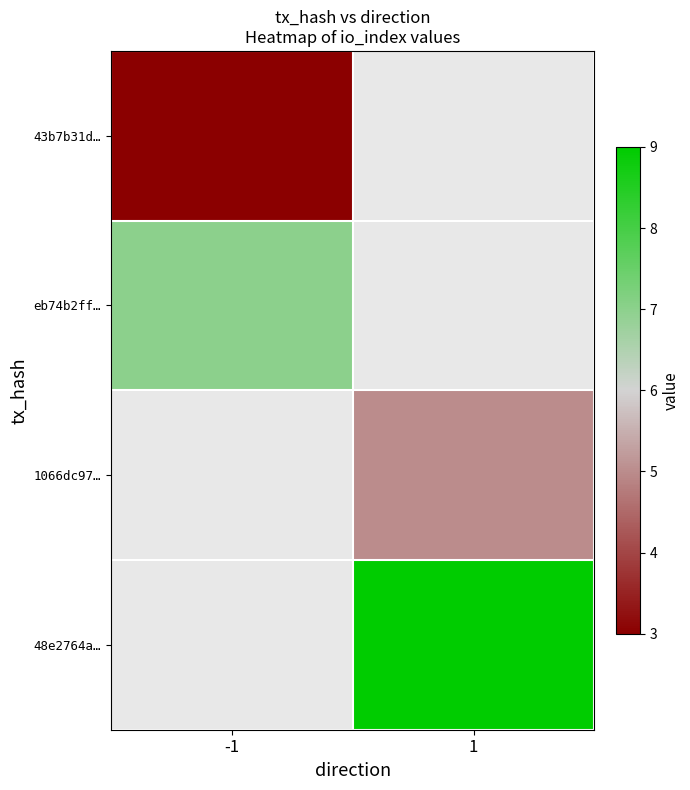

Is the value of 1066dc97… at -1 greater than the value of 43b7b31d… at 1?

No